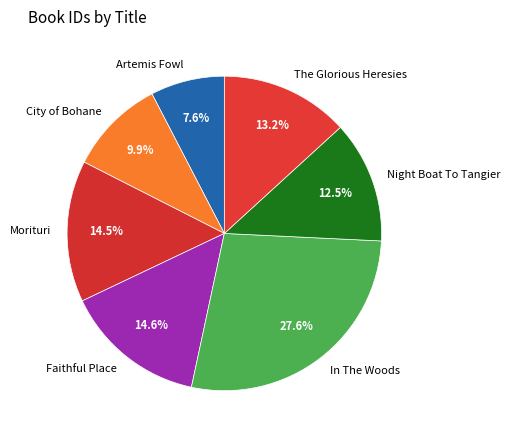

What is the ratio of the value at City of Bohane to the value at Faithful Place?

0.7